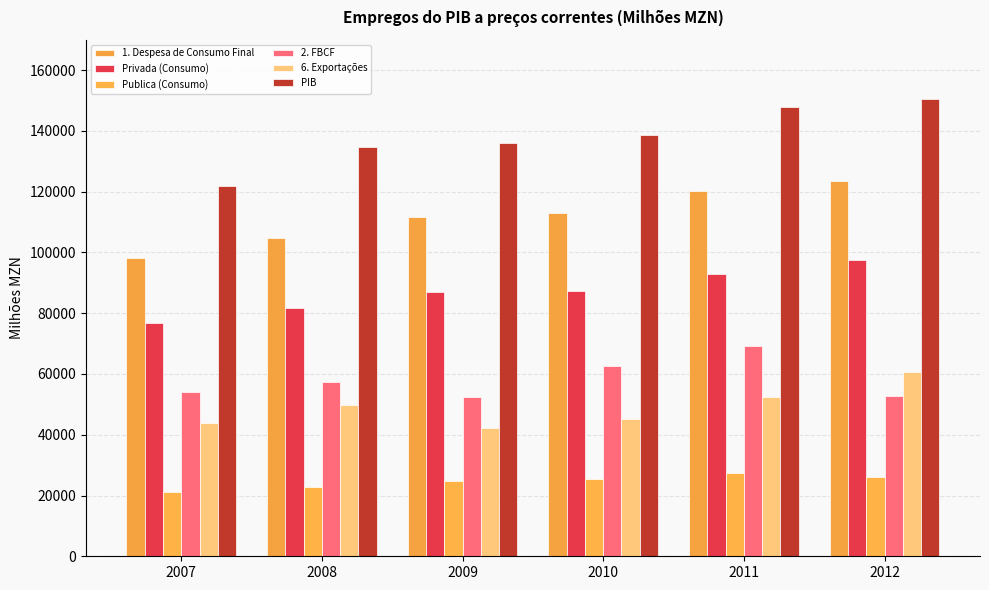

What is the maximum value shown in the chart?

150351.3